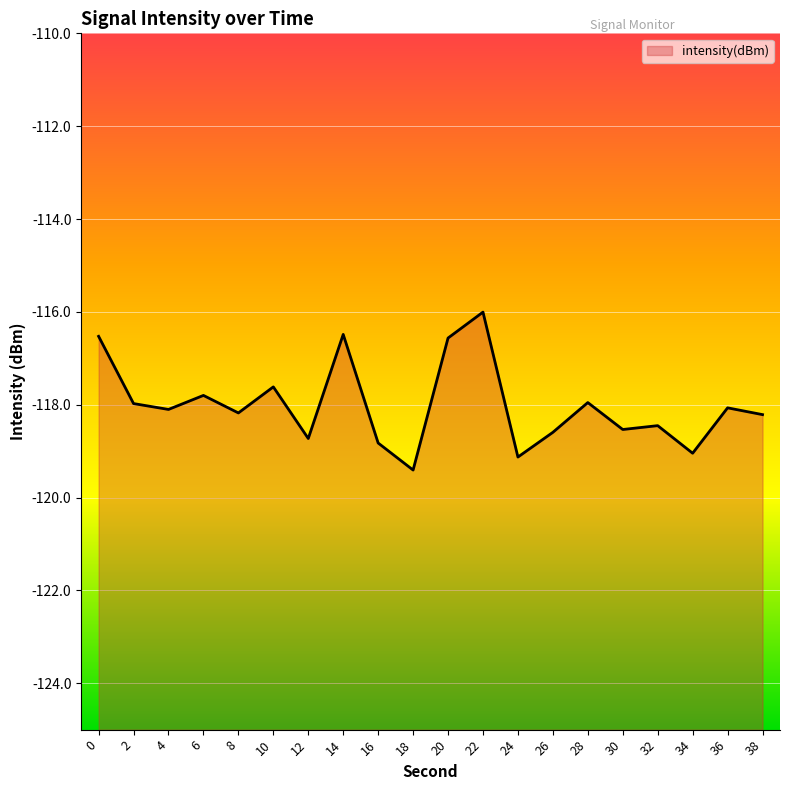

Rank the categories by value from highest to lowest.

22, 14, 0, 20, 10, 6, 28, 2, 36, 4, 8, 38, 32, 30, 26, 12, 16, 34, 24, 18